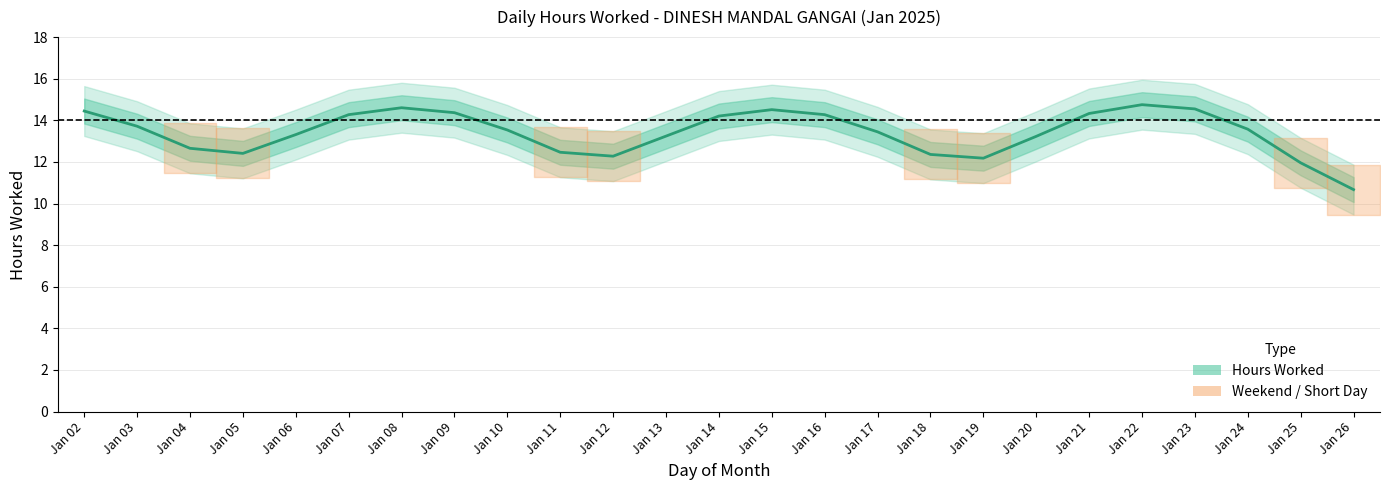

How many lines are shown in the chart?

1